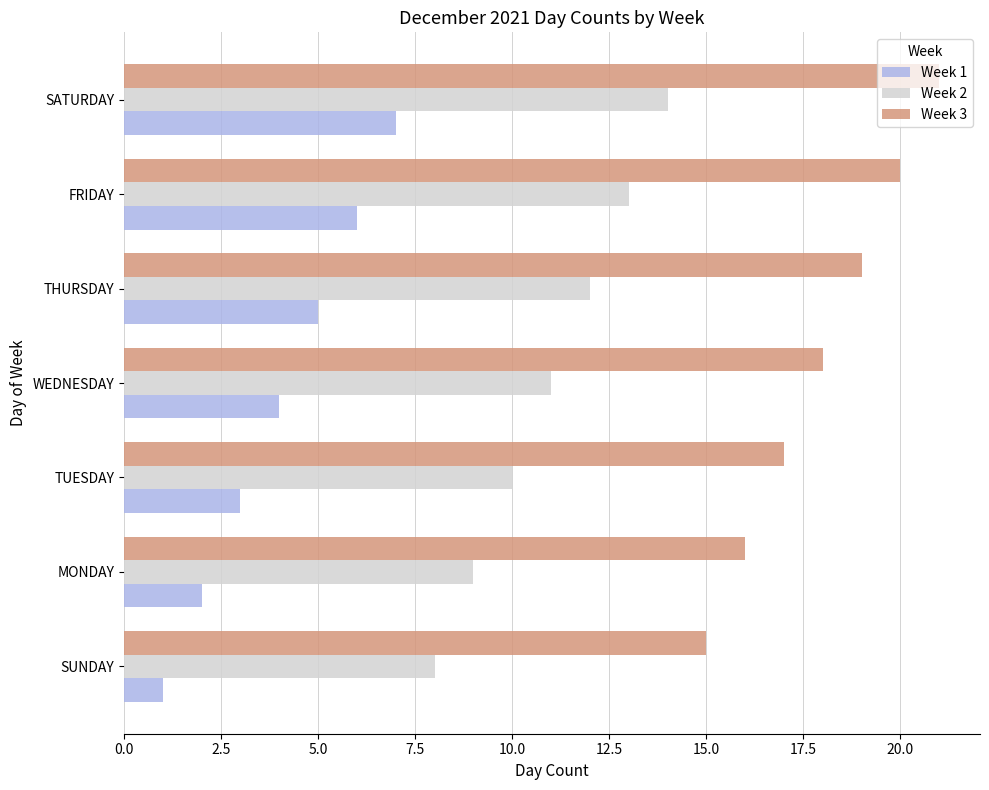

What is the total value across all series at FRIDAY?

39